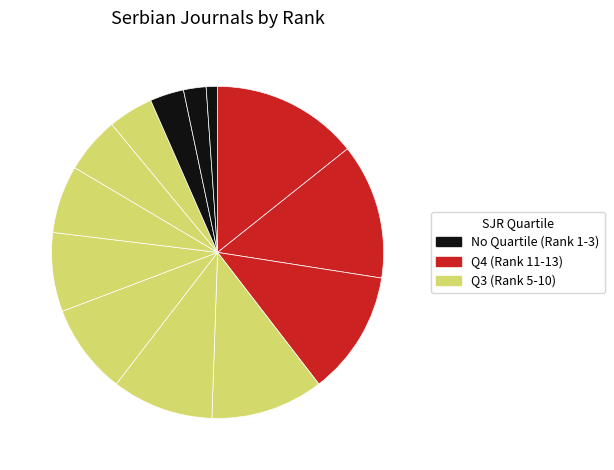

Is there any slice that represents more than half of the pie?

No